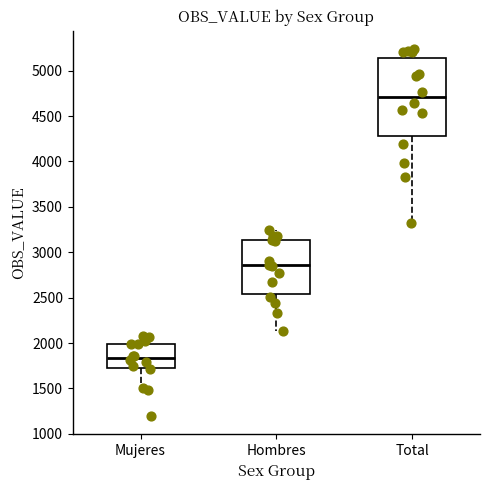

Where does the upper whisker of the box for Total end on the y-axis? The values are not printed on the chart, so give them approximately, as read against the axis.

5250